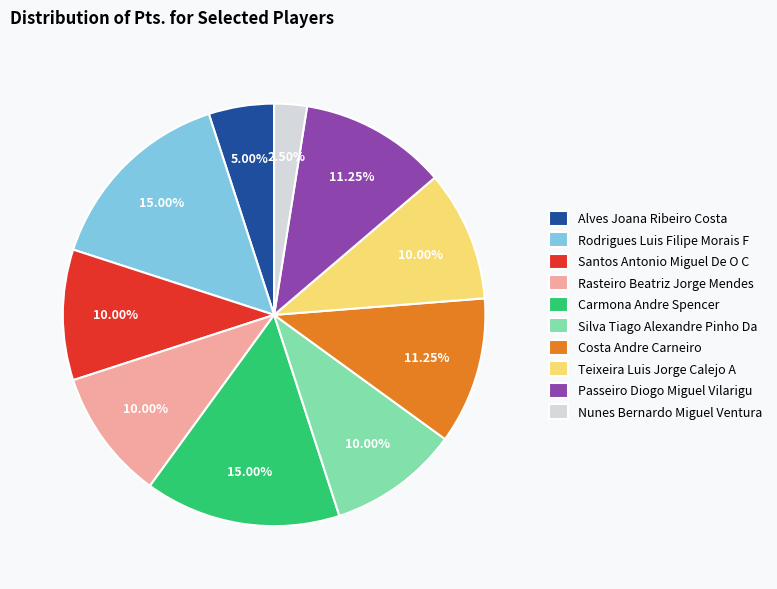

Do Silva Tiago Alexandre Pinho Da and Rodrigues Luis Filipe Morais F together represent more than half of the pie?

No